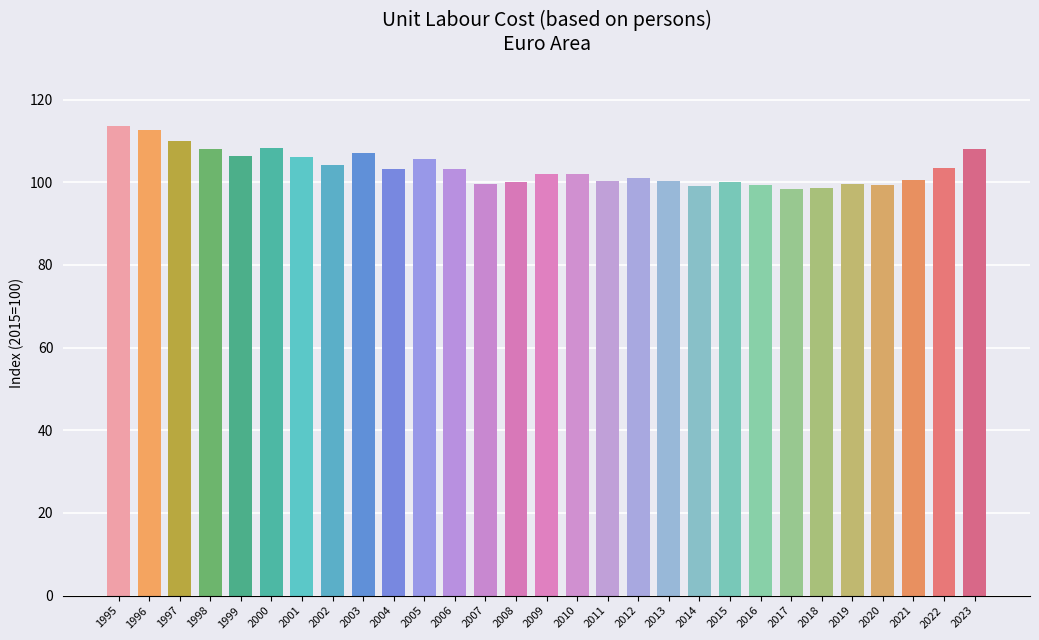

The value at 2019 is 99.6. True or false?

True